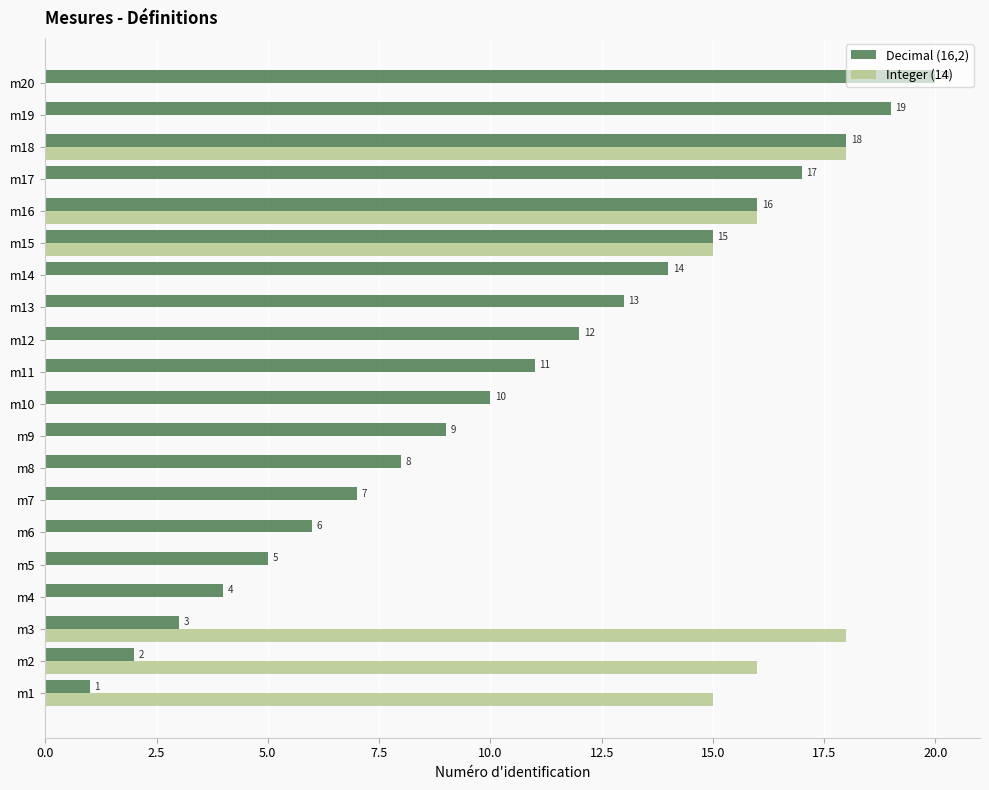

The value of Integer (14) at m12 is 0. True or false?

True